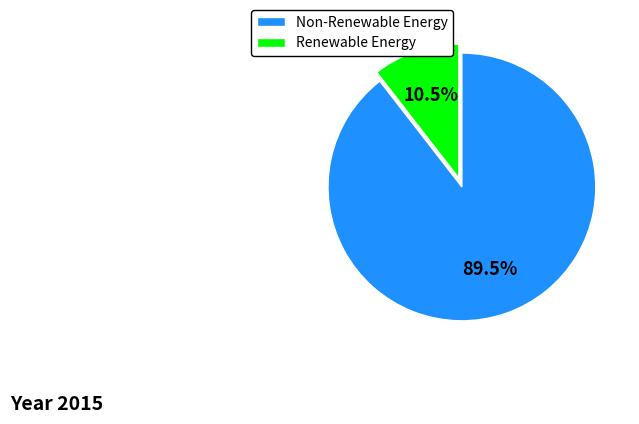

Between Non-Renewable Energy and Renewable Energy, which is larger?

Non-Renewable Energy